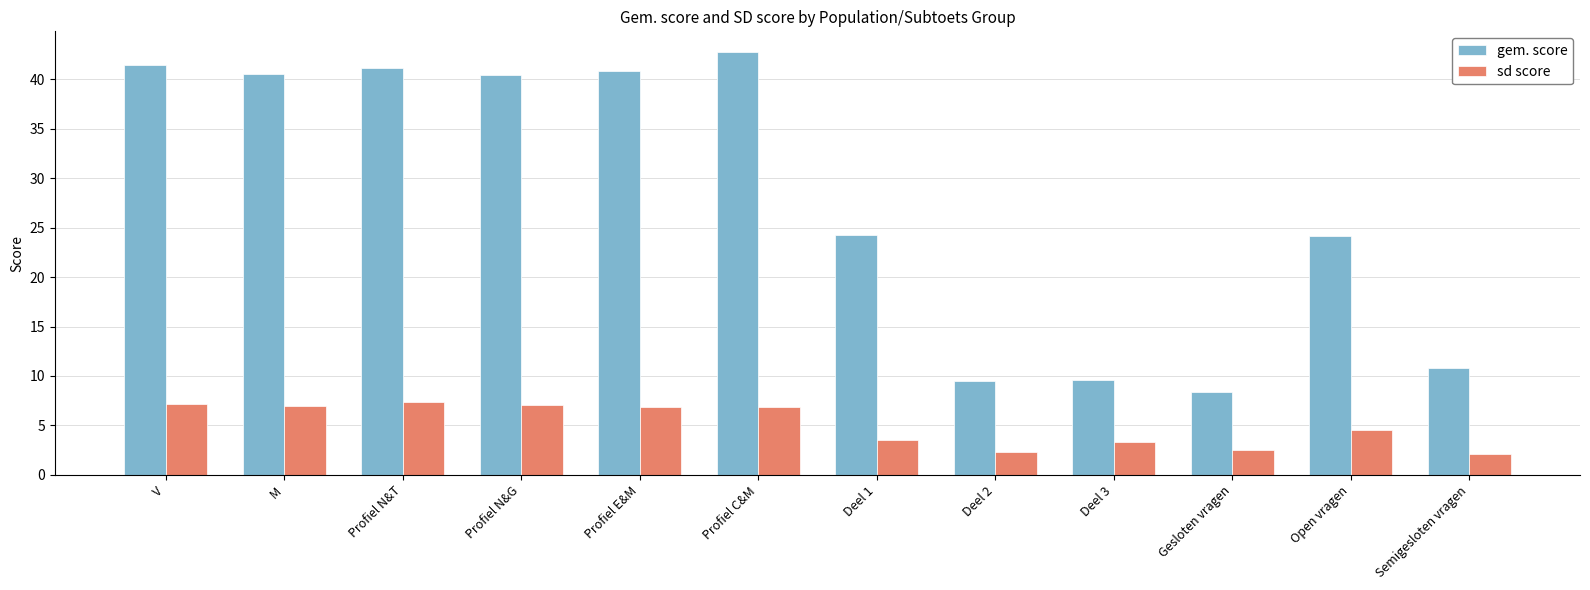

How many values in the gem. score series are below 40?

6